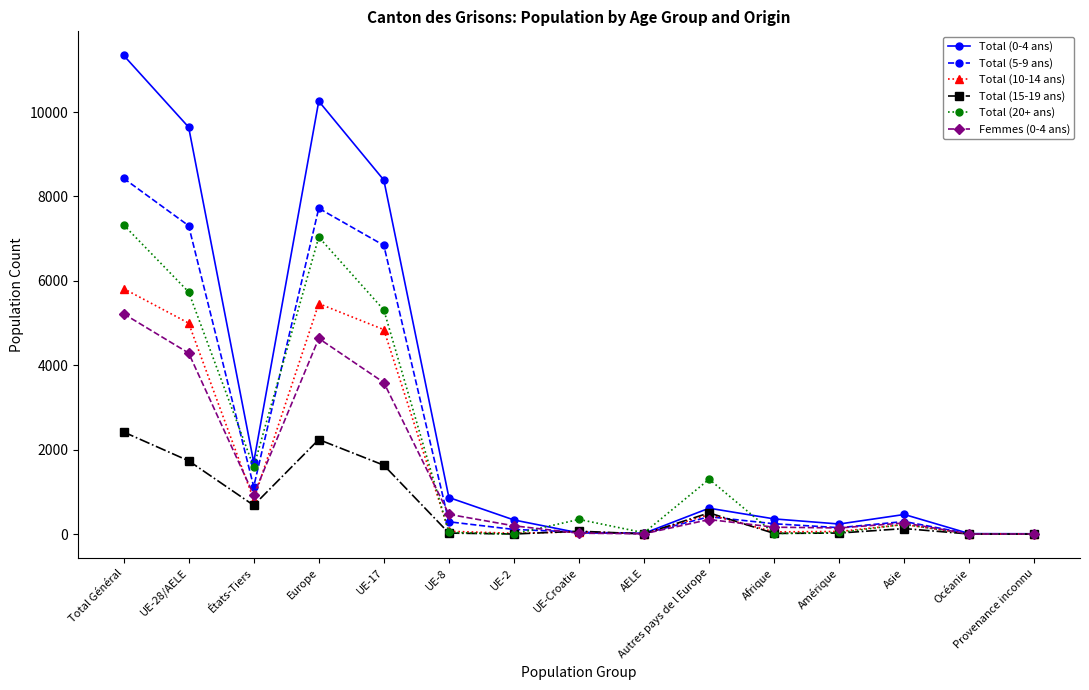

What is the difference between the maximum and minimum values in the Total (5-9 ans) series?

8425